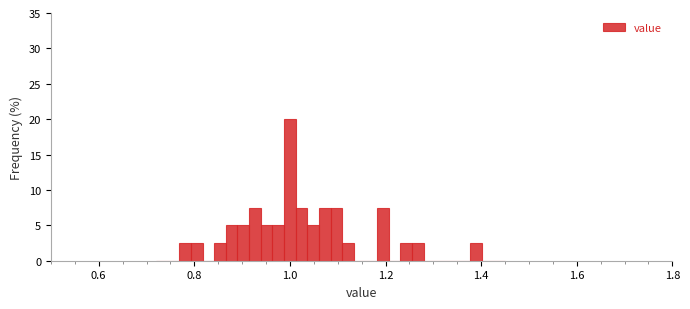

Around what value on the x-axis is the tallest bar? Give the approximate position of its centre, as read against the axis.

1.00